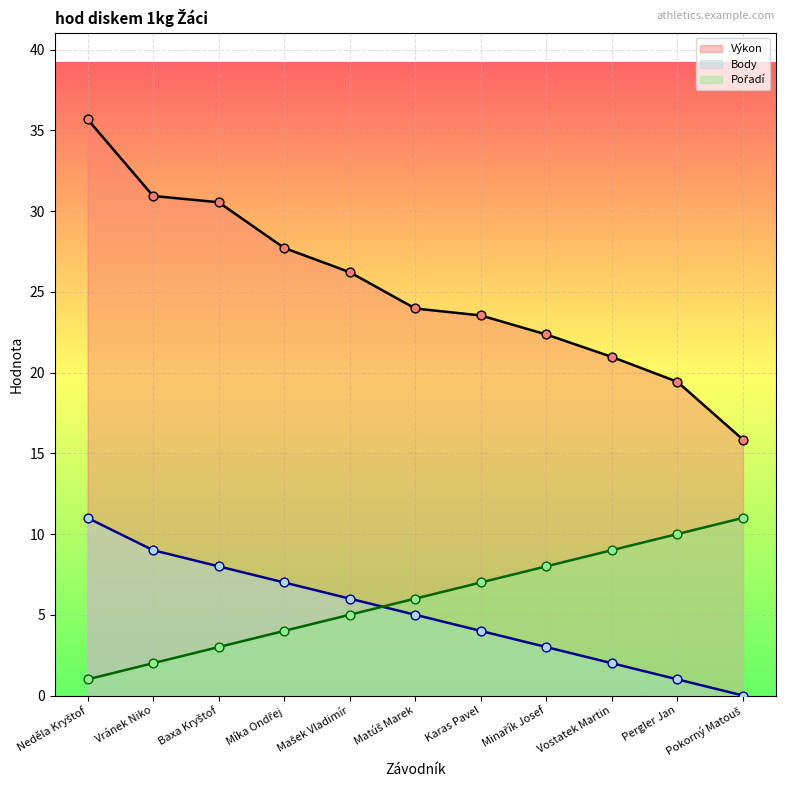

Which series has the largest Y range (max minus min)?

Výkon